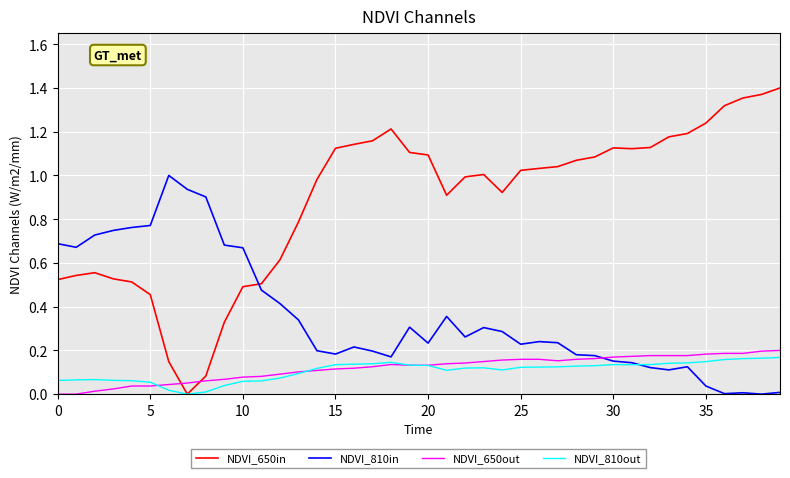

What are all the series names shown in the legend?

NDVI_650in, NDVI_810in, NDVI_650out, NDVI_810out